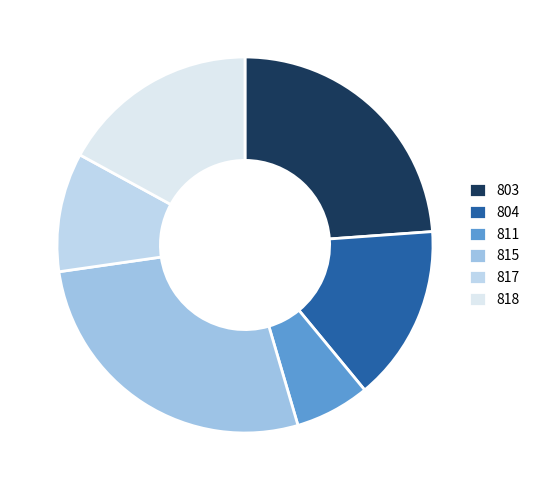

Is there a majority slice in this chart?

No